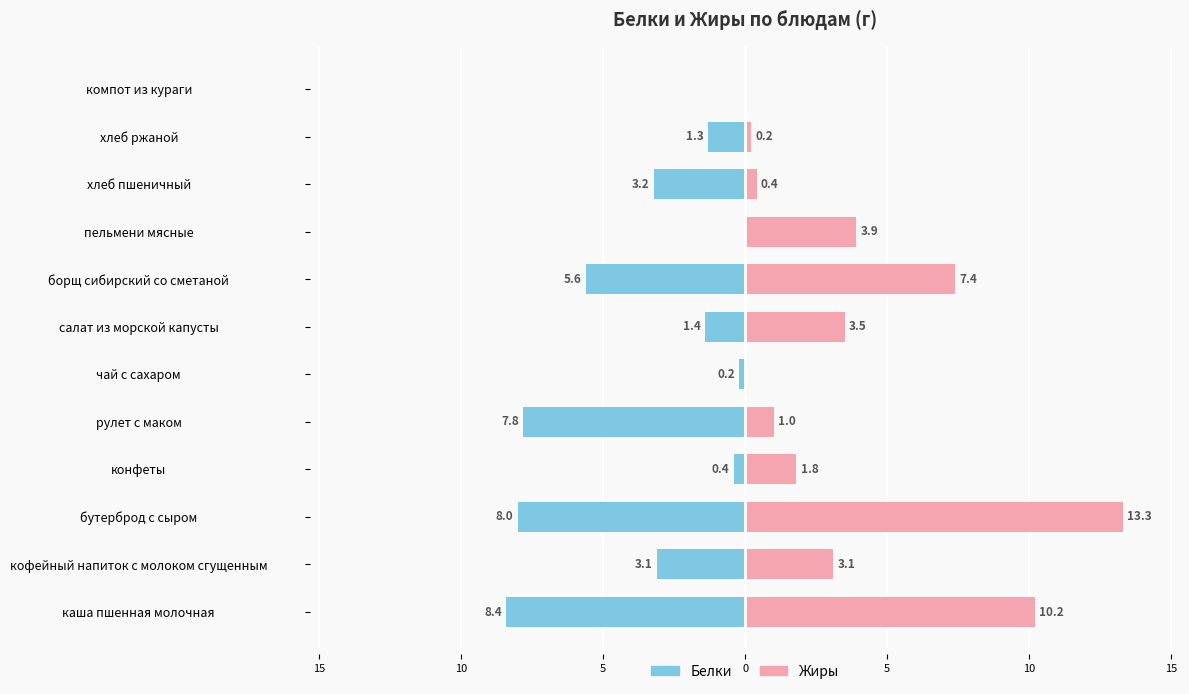

What is the average value of the Белки series?

-3.3